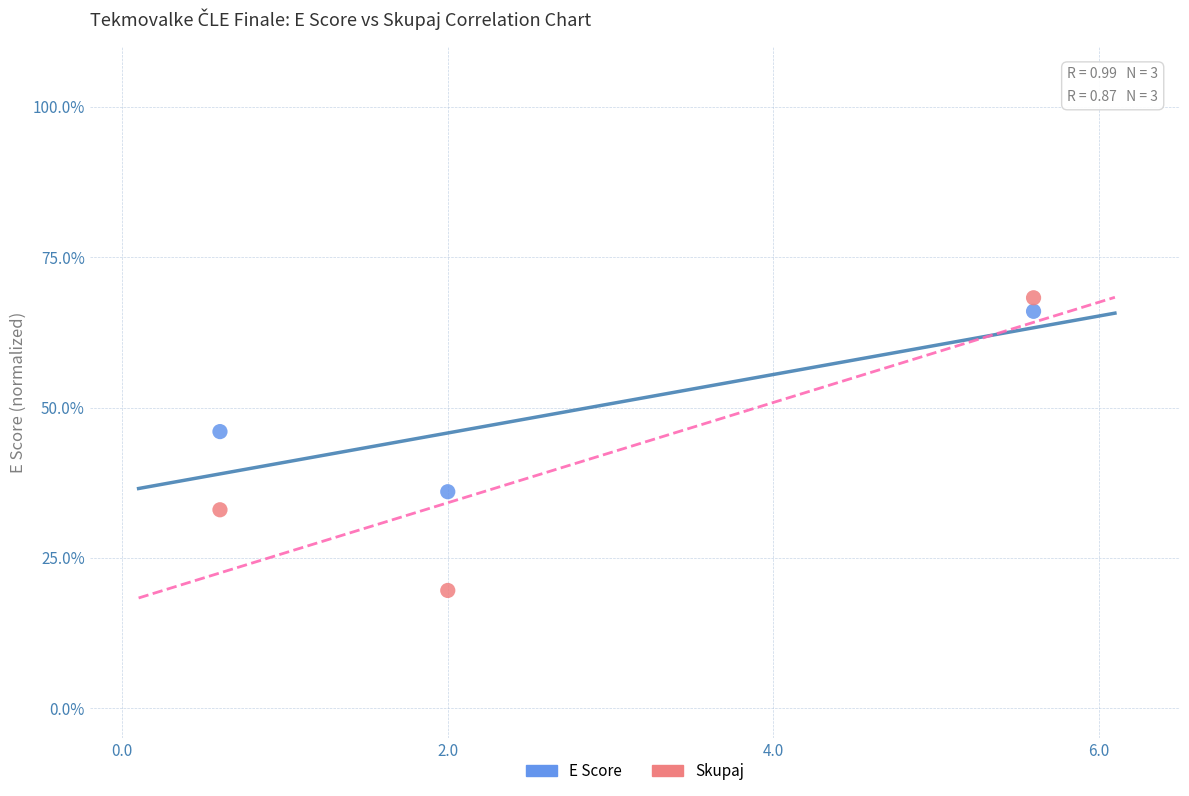

Across all data points, what is the average Y value?

44.8